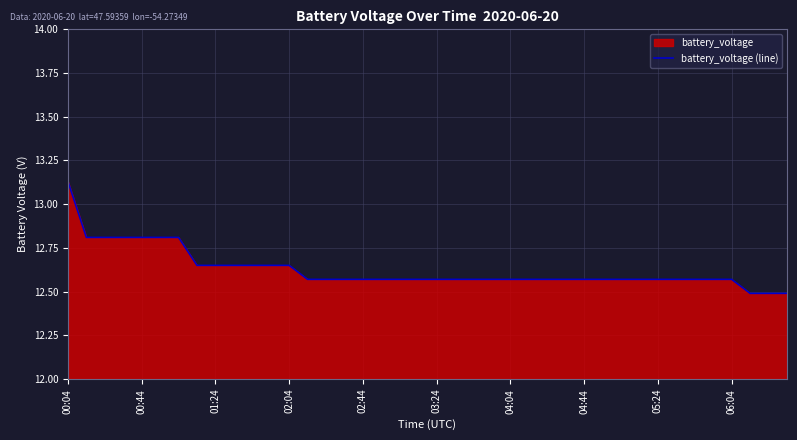

What is the smallest value displayed?

12.5